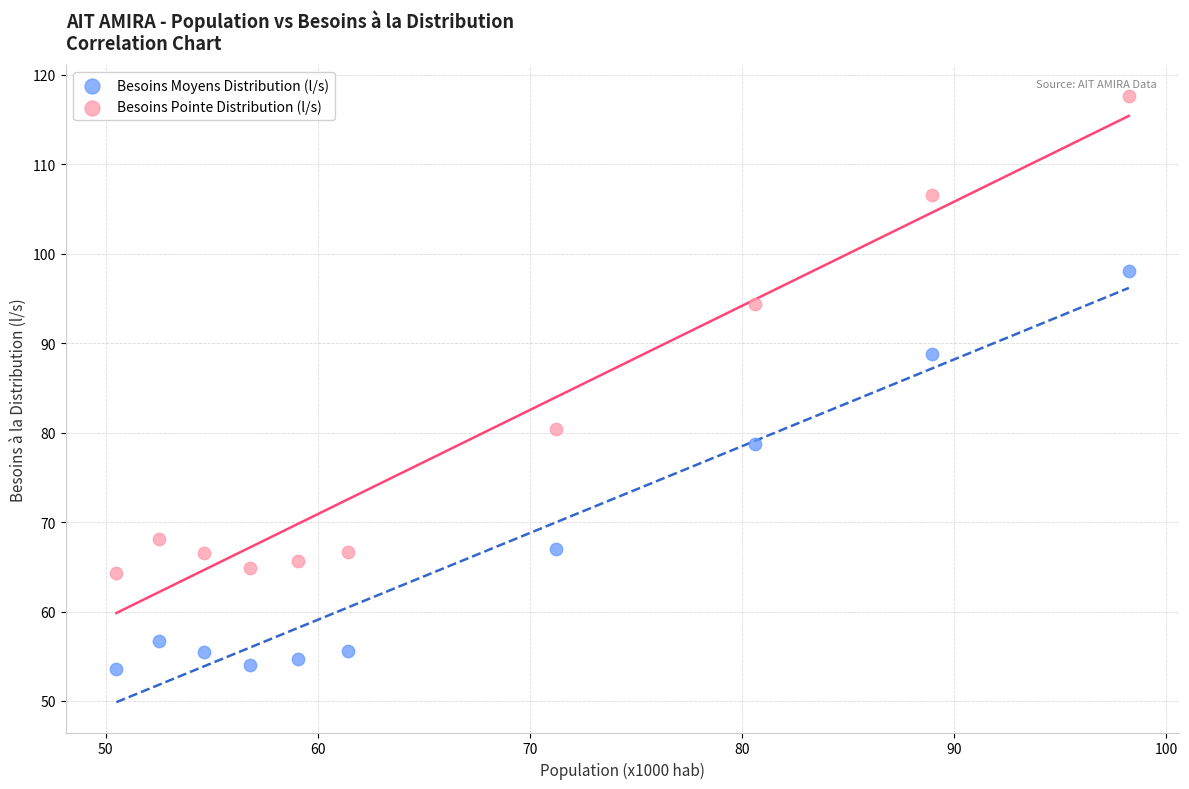

Which series reaches the maximum Y coordinate?

Besoins Pointe Distribution (l/s)